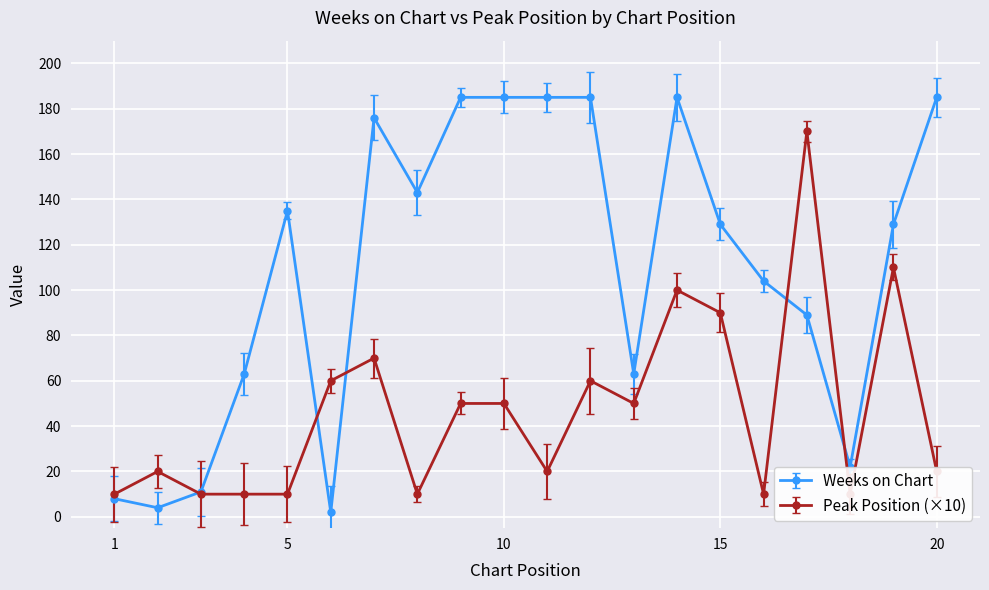

Between which two adjacent categories do Weeks on Chart and Peak Position first intersect?

2 and 3